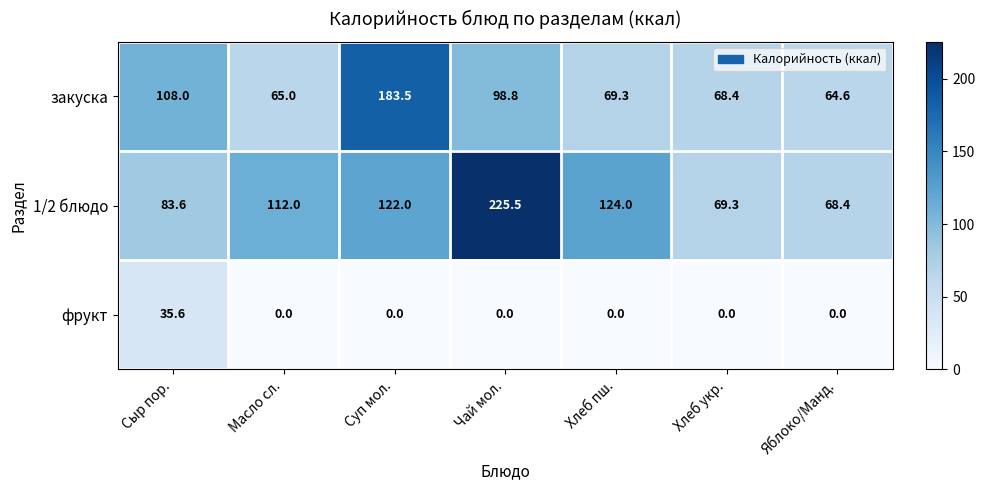

Reading left to right, list all the values displayed in this chart.

закуска: Сыр пор.=108.0	Масло сл.=65.0	Суп мол.=183.5	Чай мол.=98.8	Хлеб пш.=69.3	Хлеб укр.=68.4	Яблоко/Манд.=64.6
1/2 блюдо: Сыр пор.=83.6	Масло сл.=112.0	Суп мол.=122.0	Чай мол.=225.5	Хлеб пш.=124.0	Хлеб укр.=69.3	Яблоко/Манд.=68.4
фрукт: Сыр пор.=35.6	Масло сл.=0.0	Суп мол.=0.0	Чай мол.=0.0	Хлеб пш.=0.0	Хлеб укр.=0.0	Яблоко/Манд.=0.0